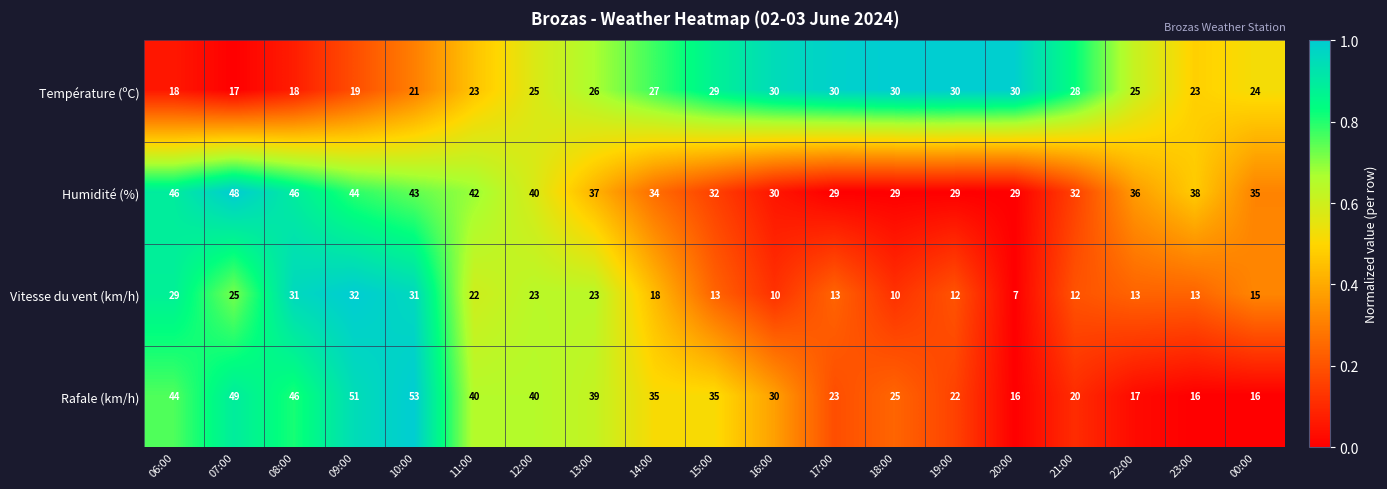

Rank the series at 22:00 from highest to lowest value.

Humidité (%), Température (ºC), Rafale (km/h), Vitesse du vent (km/h)